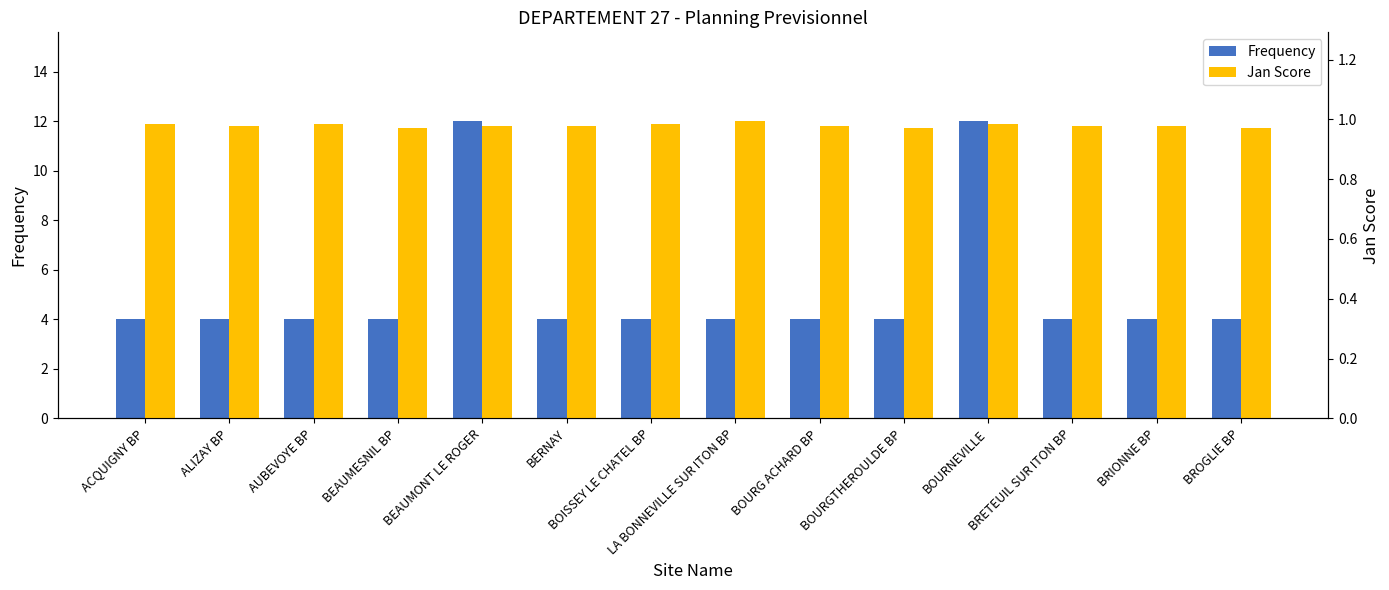

True or false: Frequency has a value of 4.0 at BEAUMESNIL BP.

True